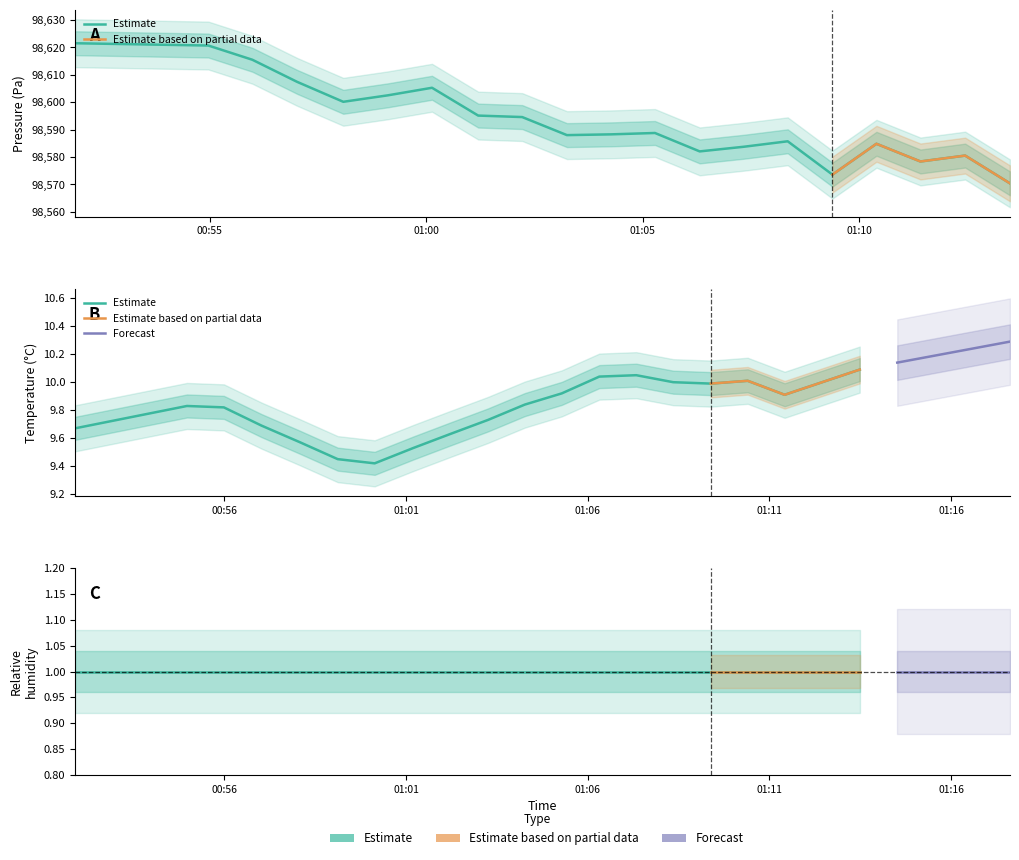

The pressure series shows 54049.4 at 18. True or false?

False